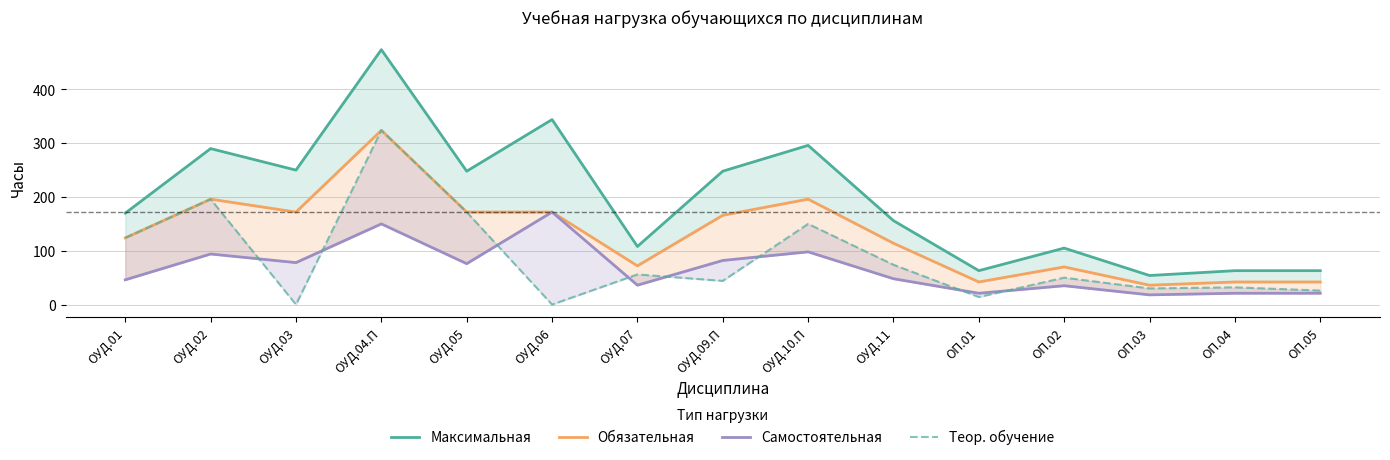

What value does the Максимальная series have at ОУД.07?

108